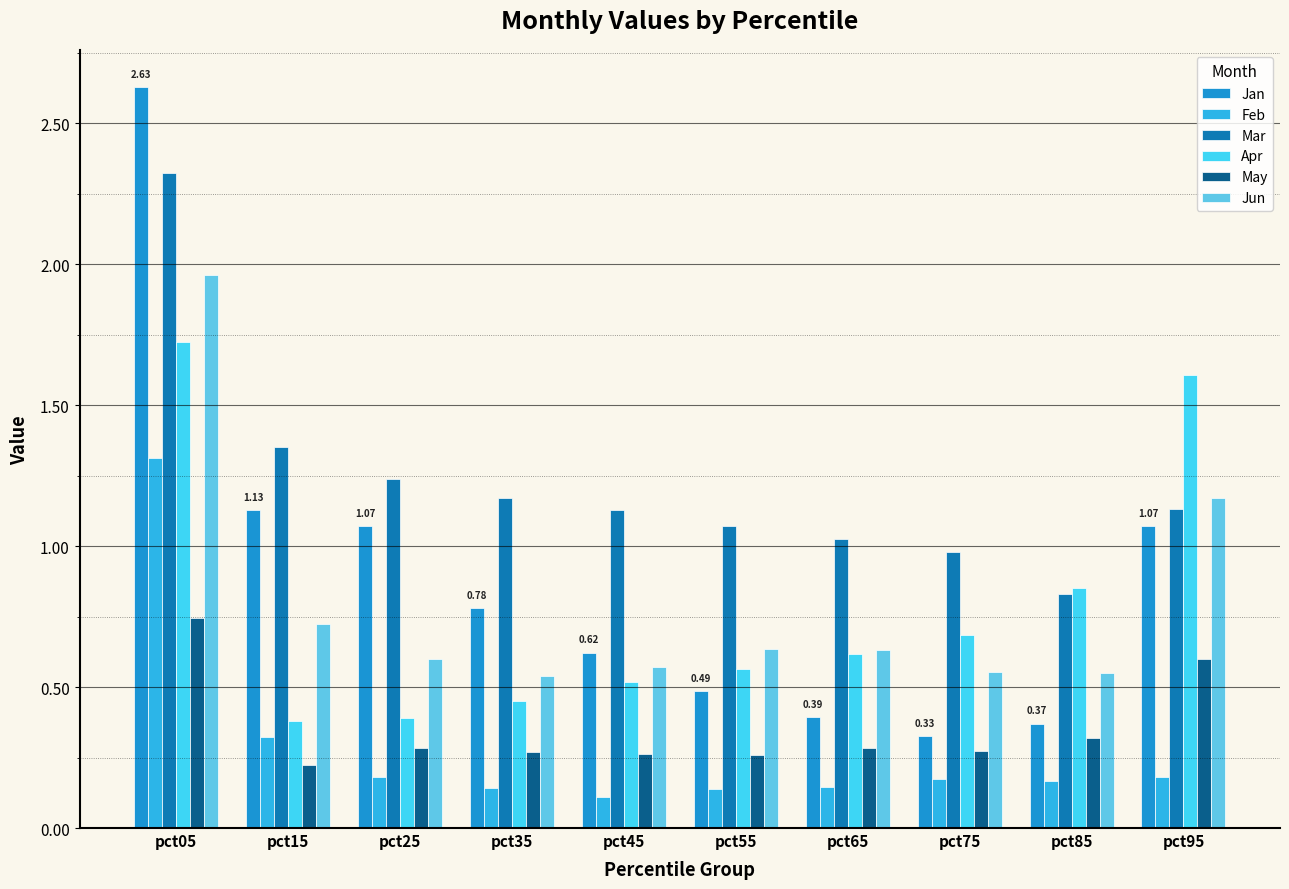

Which series has the widest spread of values?

Jan